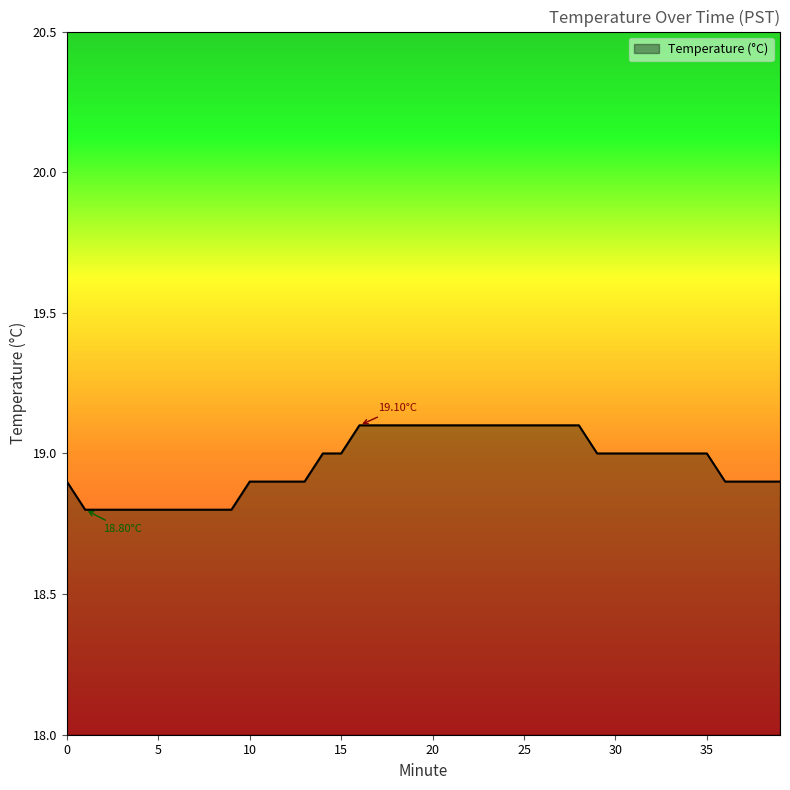

What is the difference between the maximum and minimum values?

0.3